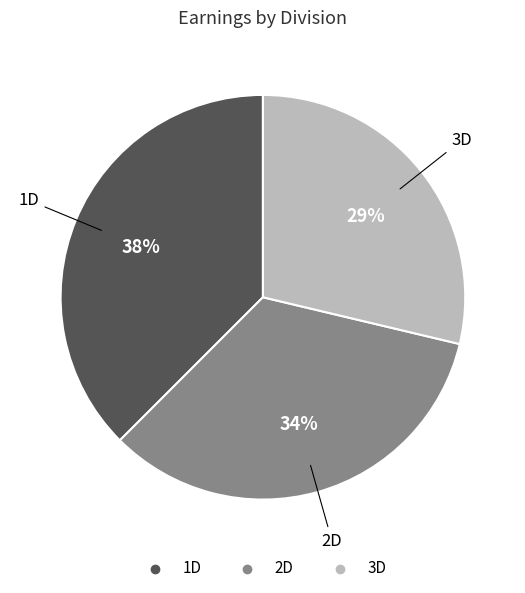

To the nearest percent, what is the combined percentage of 3D and 1D?

66%